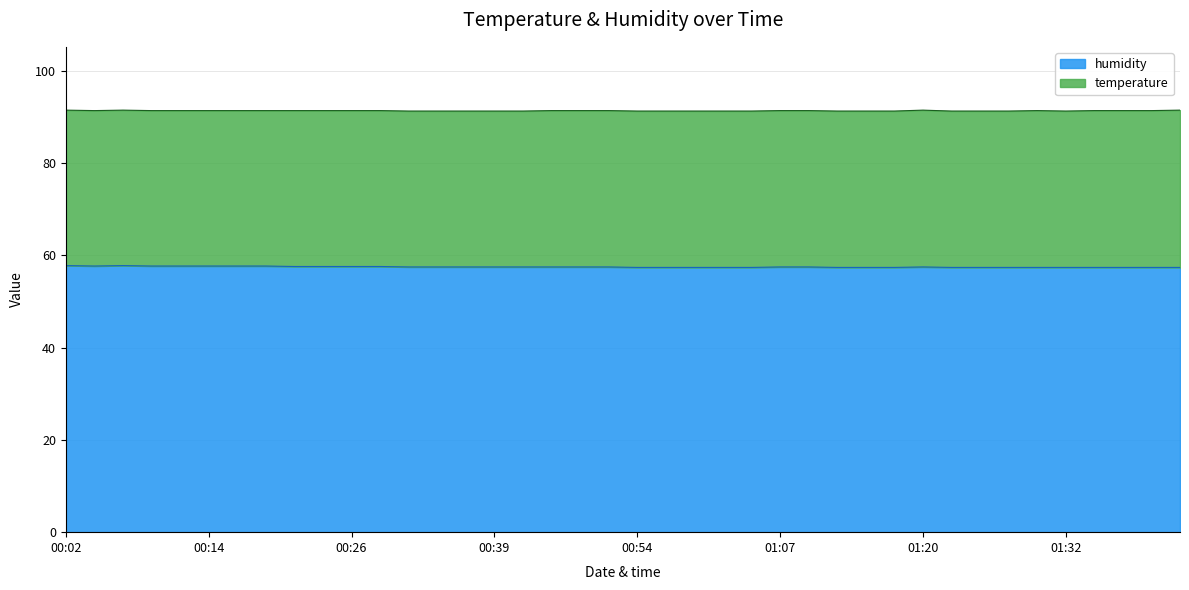

Which label corresponds to the largest value in the chart?

00:02